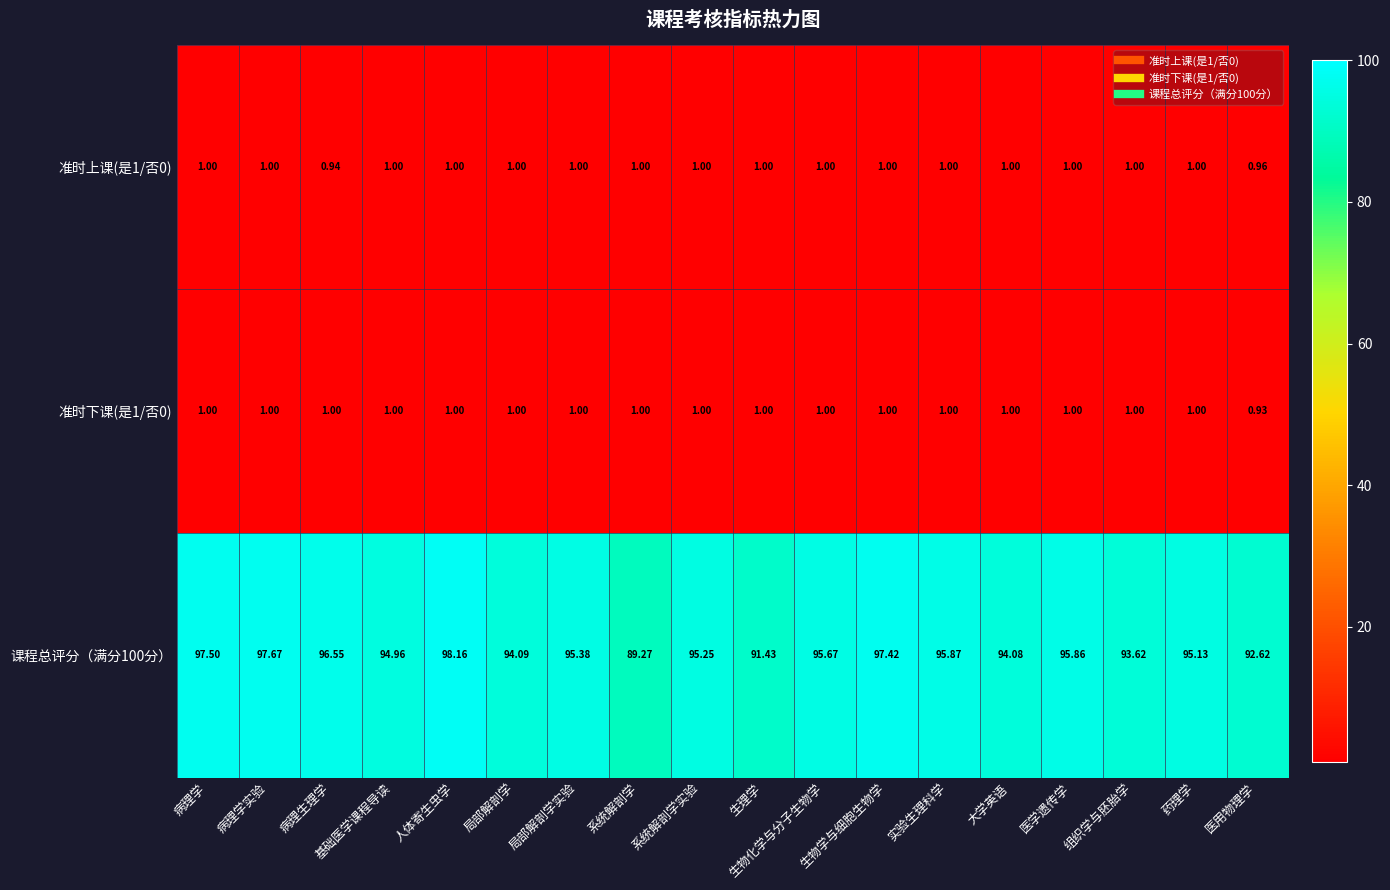

Which category has the lowest value in the 课程总评分（满分100分） series?

系统解剖学